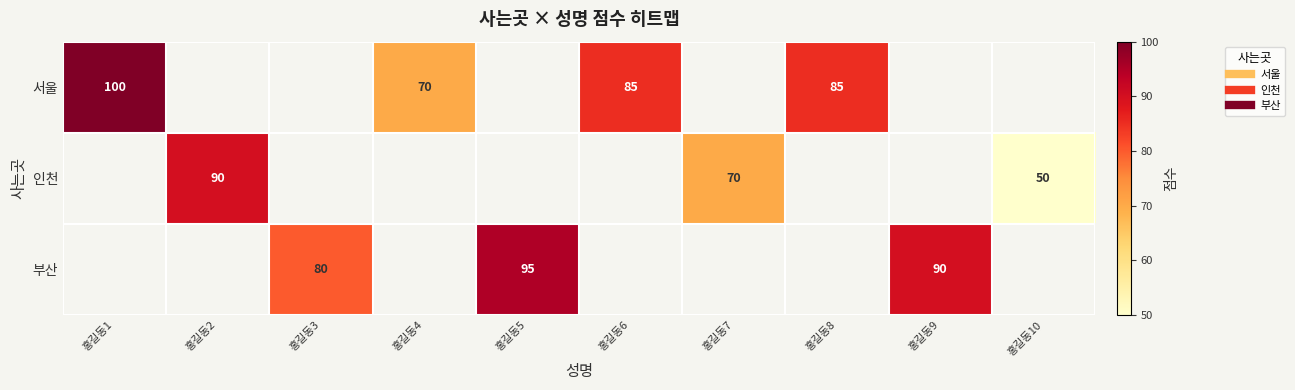

How many values in the 서울 series exceed 85?

1